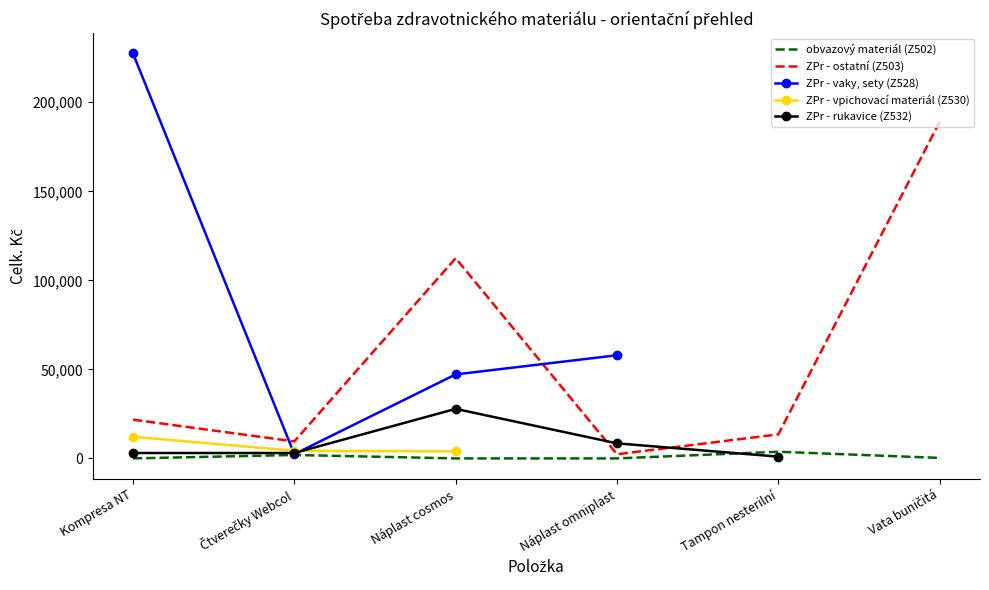

Reading right to left, extract all data points from this chart.

obvazový materiál (Z502): Vata buničitá=293.3	Tampon nesterilní=3750.0	Náplast omniplast=15.0	Náplast cosmos=13.0	Čtverečky Webcol=1935.8	Kompresa NT=23.6
ZPr - ostatní (Z503): Vata buničitá=189050.4	Tampon nesterilní=13503.6	Náplast omniplast=2347.0	Náplast cosmos=112439.2	Čtverečky Webcol=9552.0	Kompresa NT=21780.0
ZPr - vaky, sety (Z528): Vata buničitá=0.0	Tampon nesterilní=0.0	Náplast omniplast=57942.5	Náplast cosmos=47175.5	Čtverečky Webcol=2417.6	Kompresa NT=227431.6
ZPr - vpichovací materiál (Z530): Vata buničitá=0.0	Tampon nesterilní=0.0	Náplast omniplast=0.0	Náplast cosmos=3968.8	Čtverečky Webcol=4320.0	Kompresa NT=12160.5
ZPr - rukavice (Z532): Vata buničitá=0.0	Tampon nesterilní=1008.0	Náplast omniplast=8470.0	Náplast cosmos=27830.0	Čtverečky Webcol=3048.0	Kompresa NT=3049.2